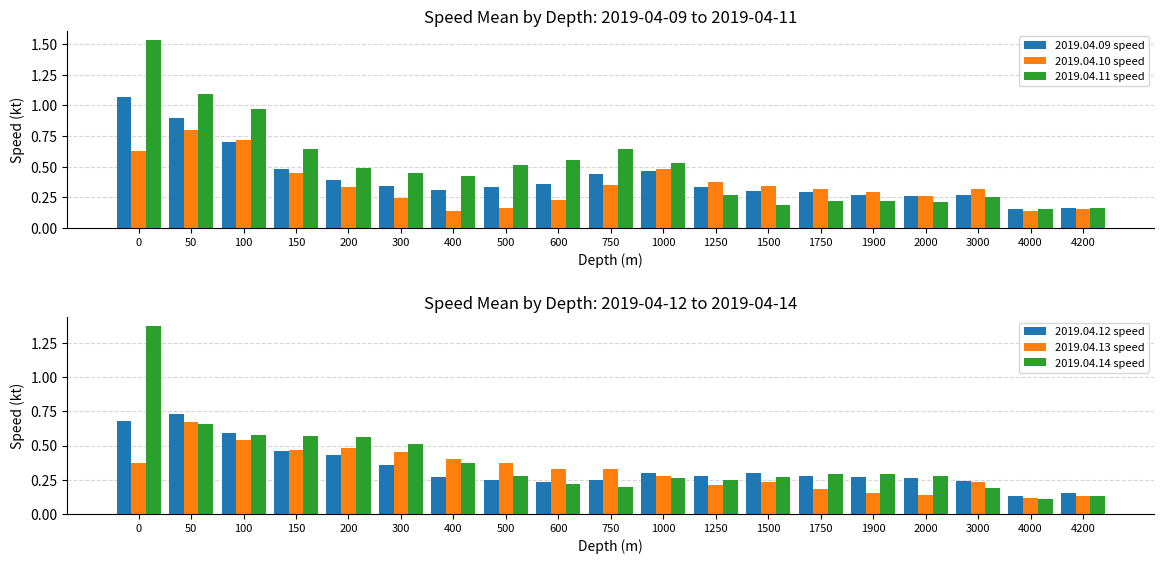

Is the value of 2019.04.12 speed at 200 greater than the value of 2019.04.10 speed at 400?

Yes